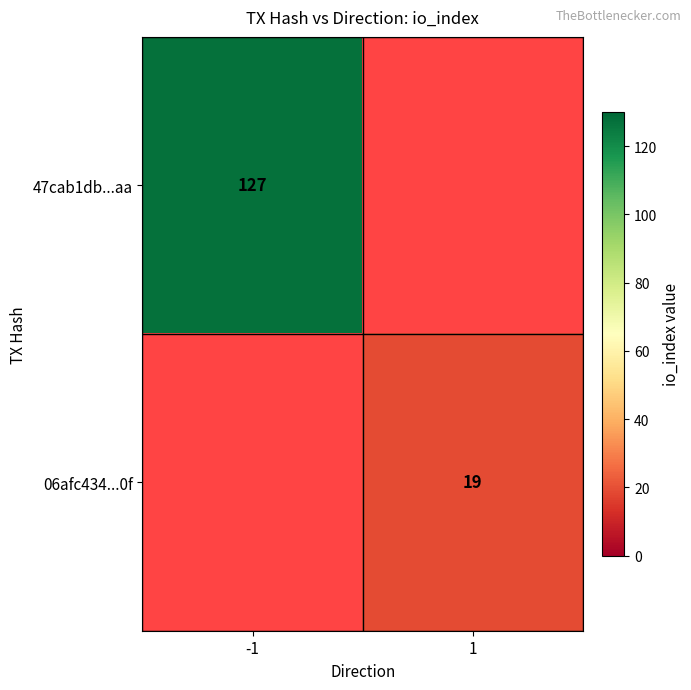

At how many categories does at least one series exceed 52?

1